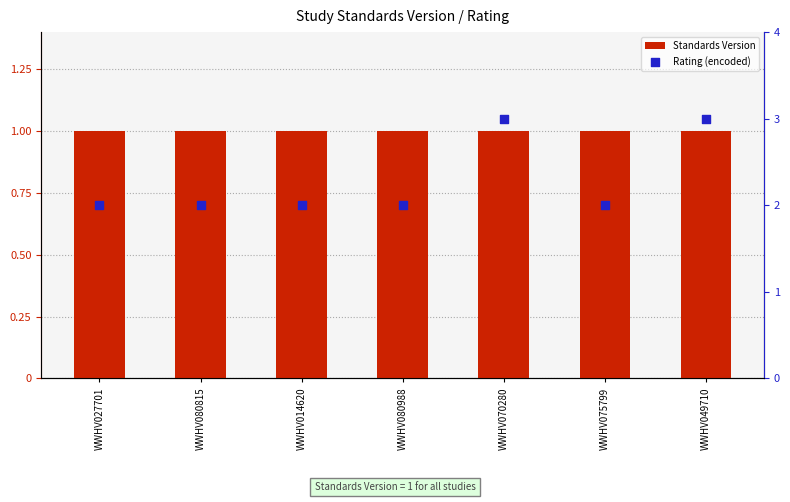

What are all the series names shown in the legend?

Standards Version, Rating (encoded)